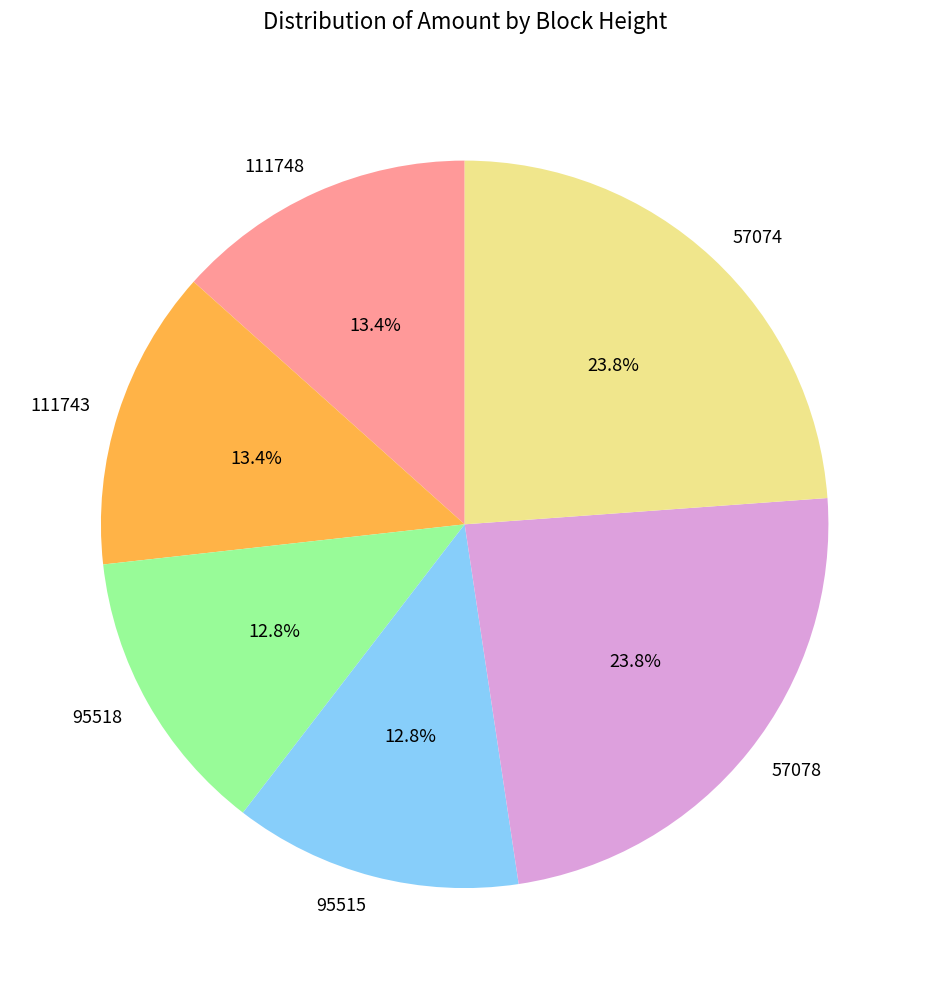

Is 57078 the majority of the pie?

No